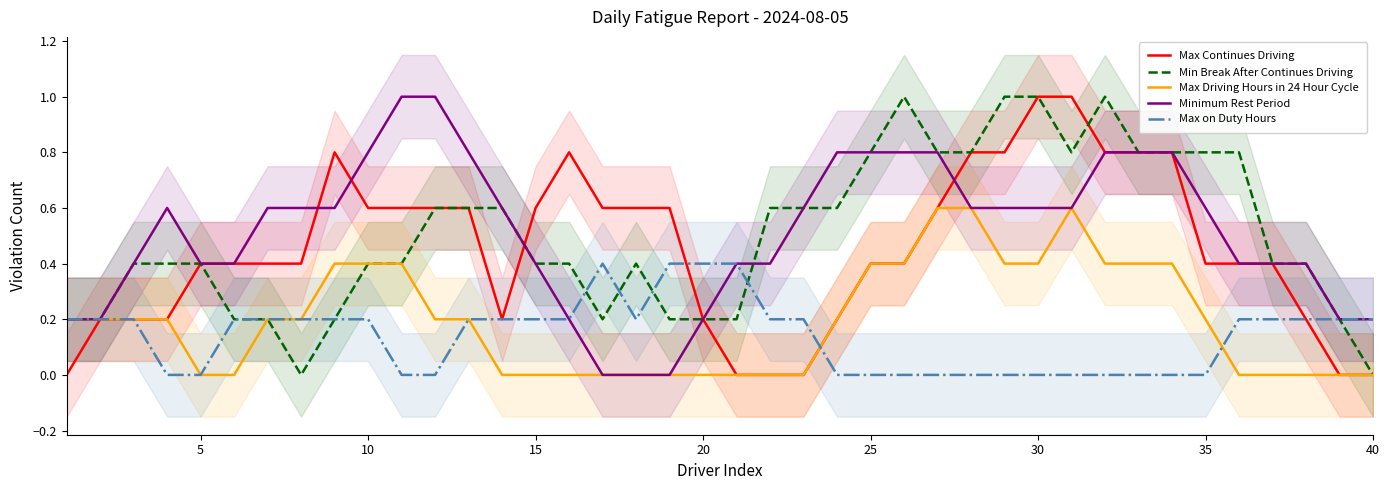

What is the value of the Min Break After Continues Driving point at the 17th from the left?

0.2